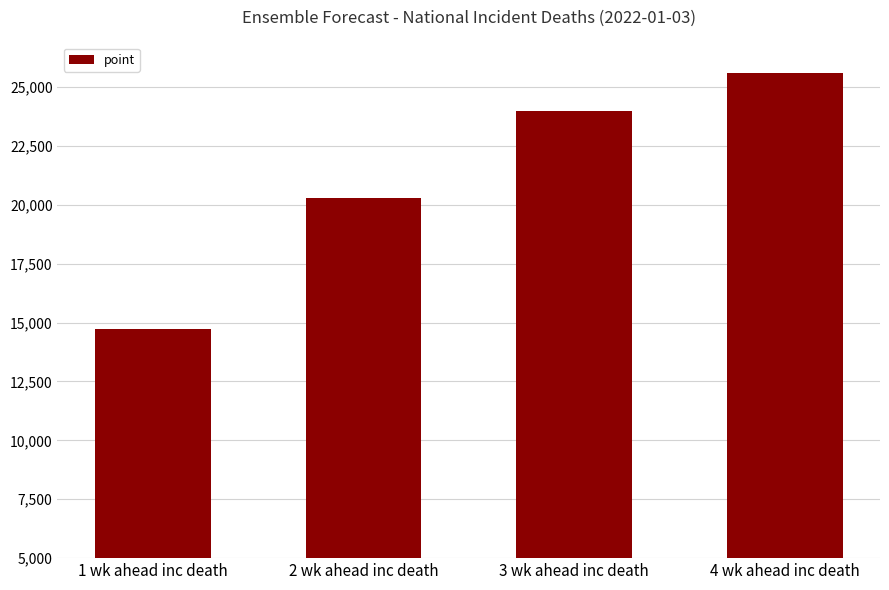

What is the difference between the maximum and minimum values?

10871